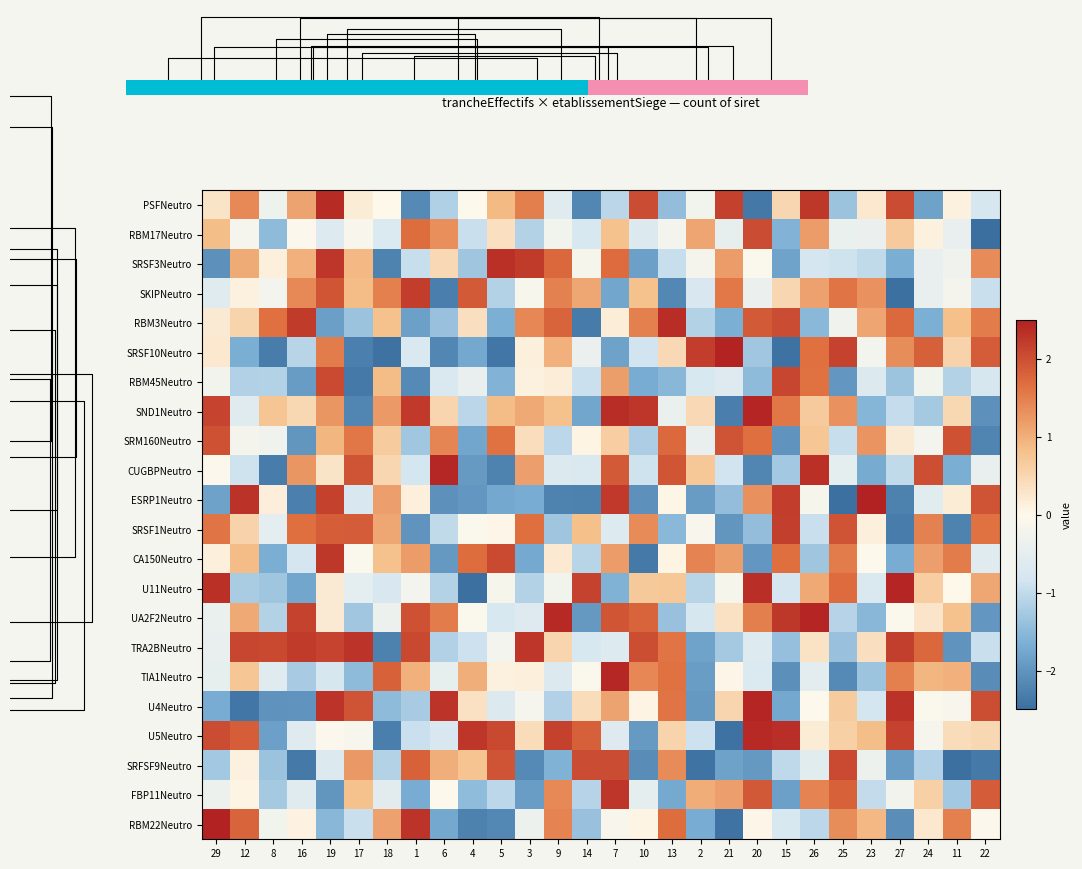

At which label does PSFNeutro reach its peak?

19